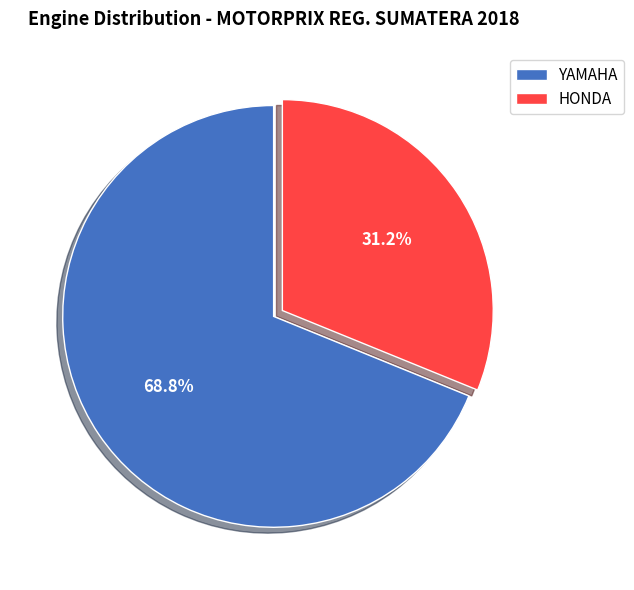

To the nearest percent, what is the average slice percentage?

50%